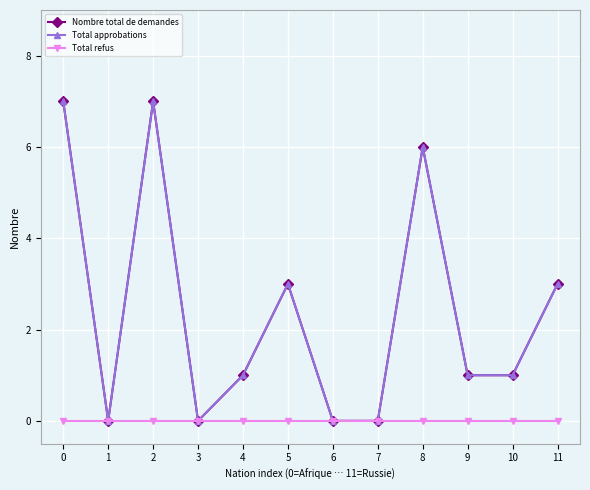

How many interior local peaks does the Total approbations series have?

3